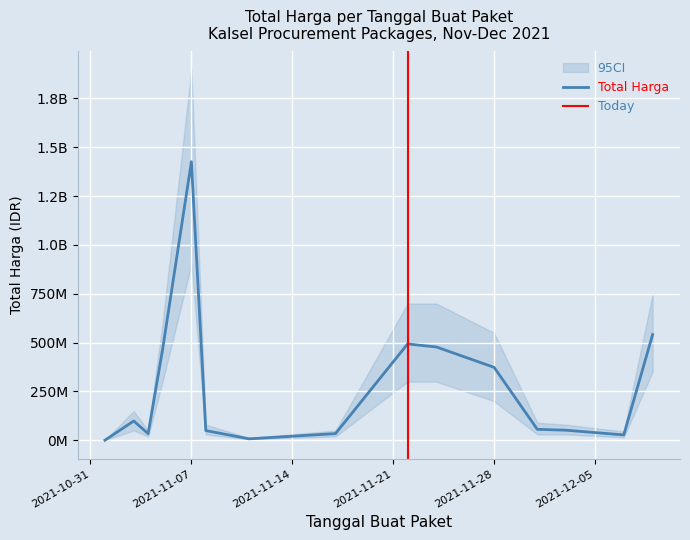

What is the difference between the maximum and second lowest values?

1418466660